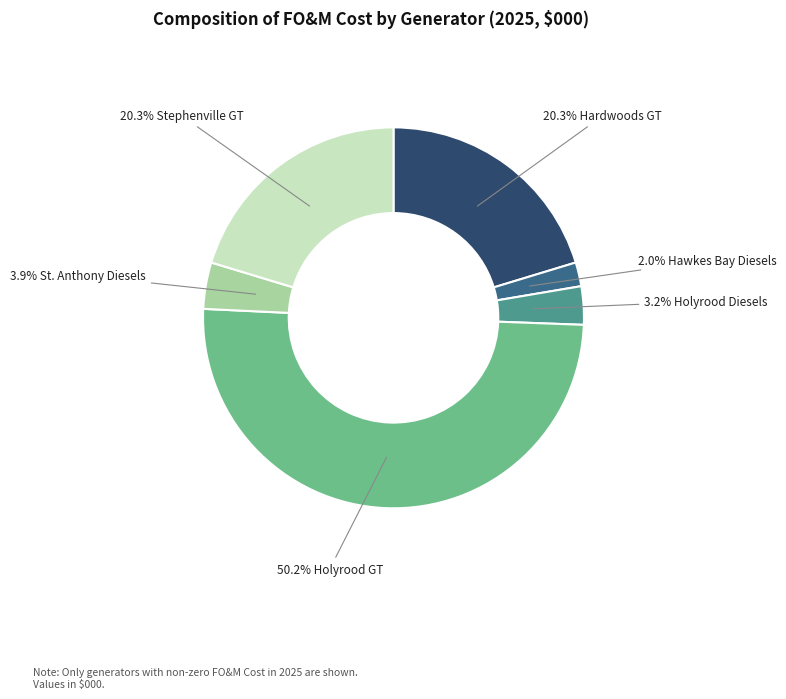

How many segments does this pie chart have?

6